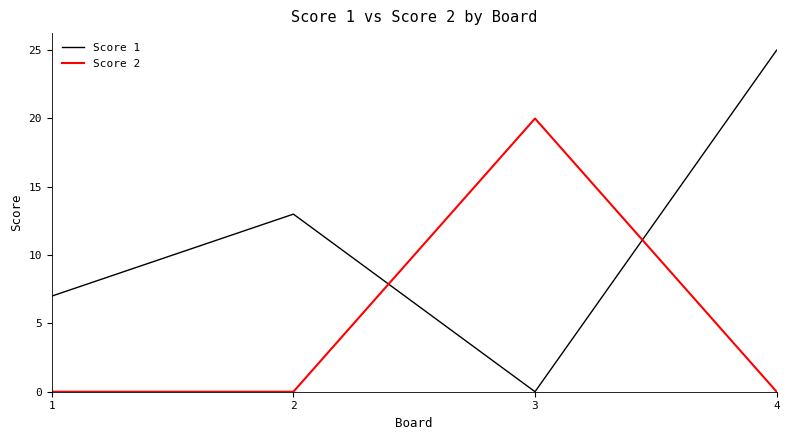

What are all the series names shown in the legend?

Score 1, Score 2